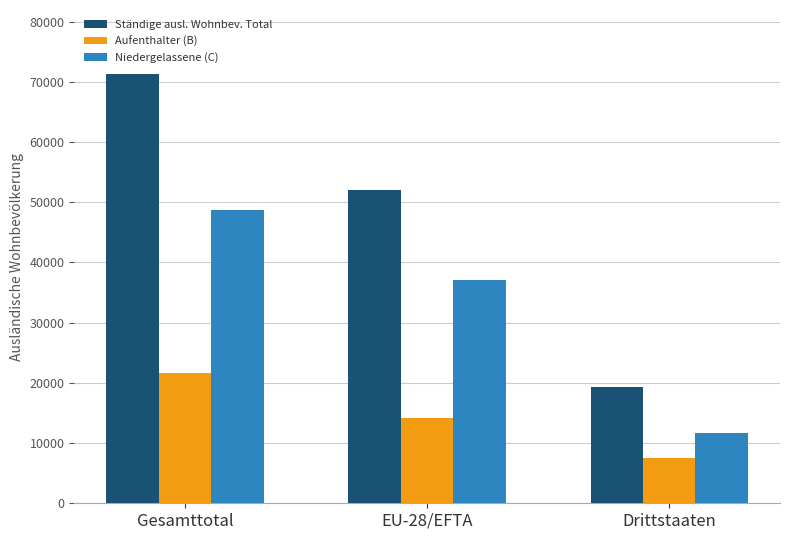

Which category has the highest value in the Ständige ausl. Wohnbev. Total series?

Gesamttotal